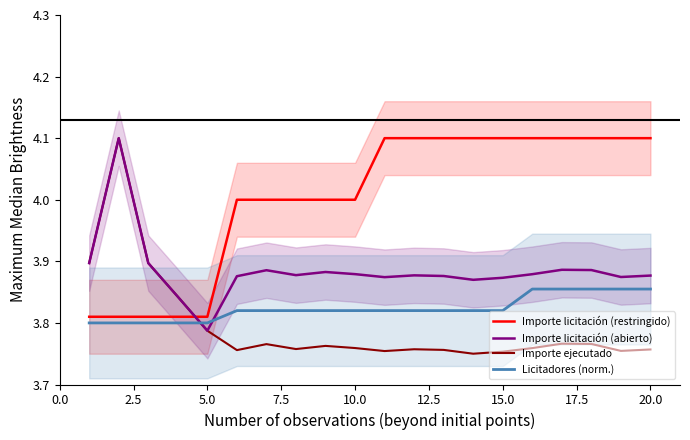

The value of Licitadores (norm.) at 20.0 is 6.4. True or false?

False